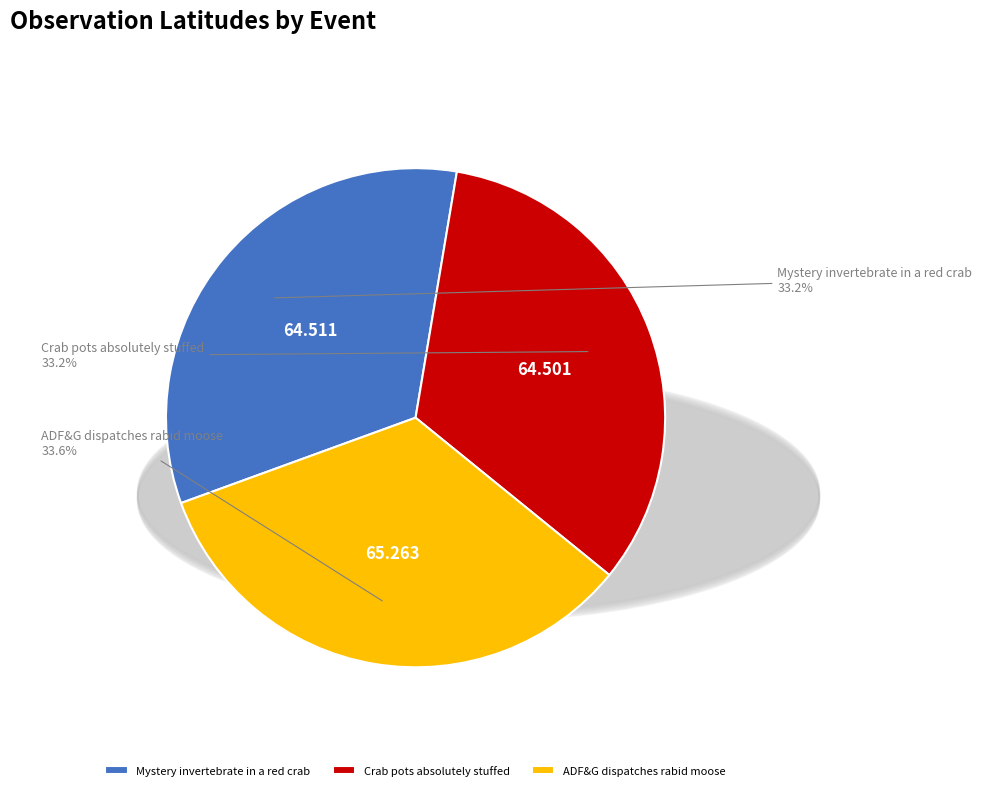

Do ADF&G dispatches rabid moose and Mystery invertebrate in a red crab together represent more than half of the pie?

Yes